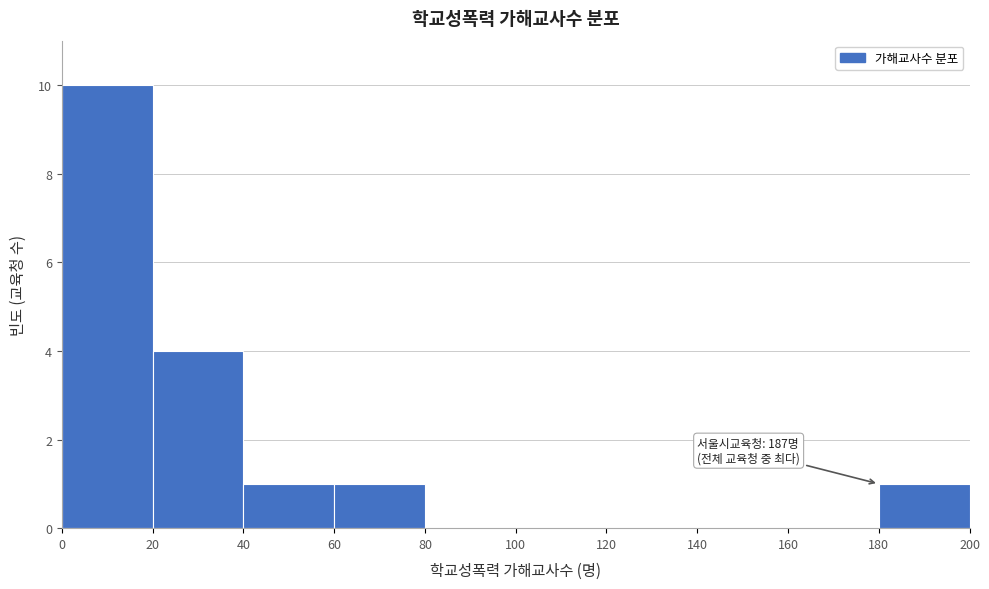

Over which range of the x-axis is the bar tallest?

0 to 20